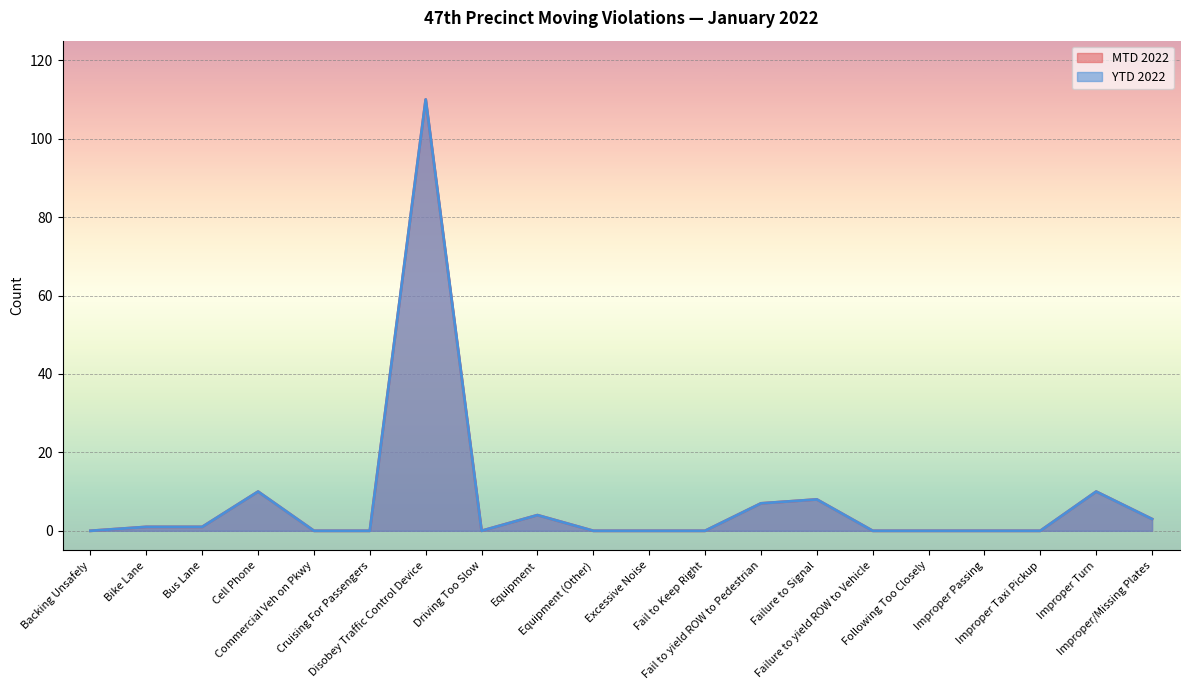

What is the difference between the maximum and second lowest values in the MTD 2022 series?

110